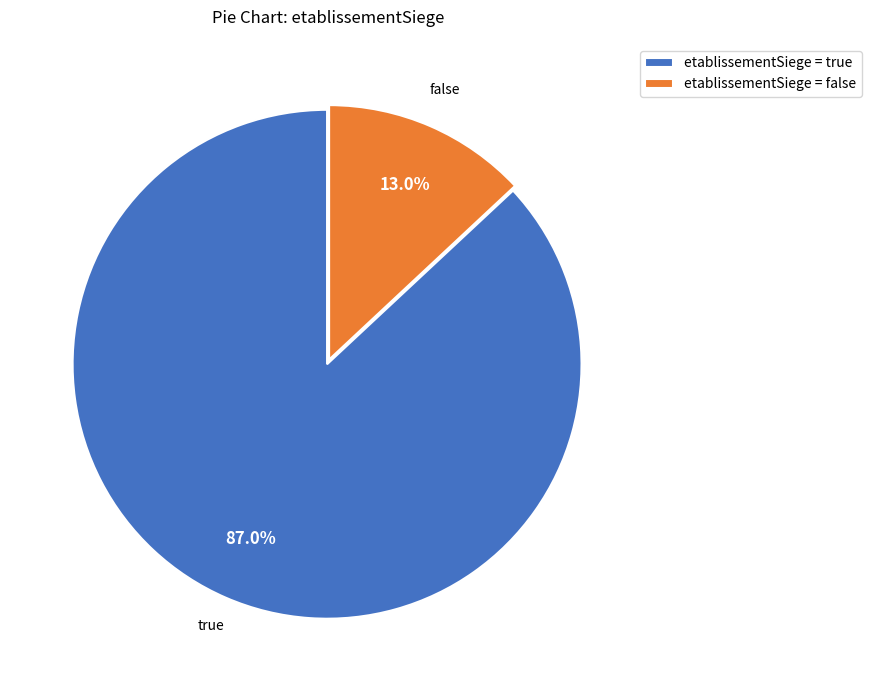

To the nearest percent, what percentage of the pie is true?

87%